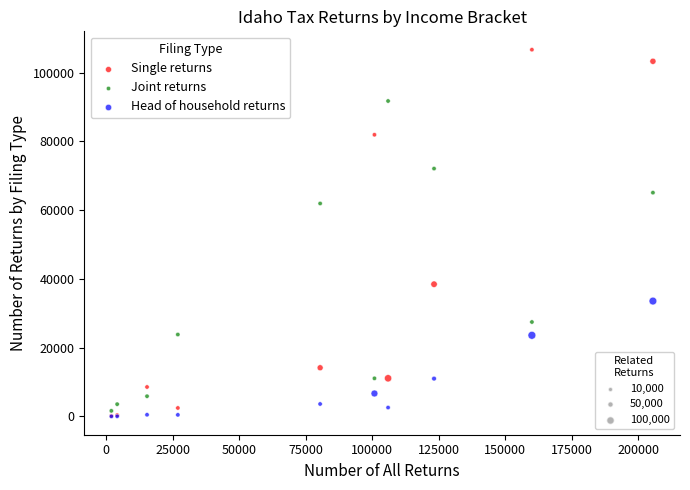

Across all series, what Y value is closest to 53355?

61950